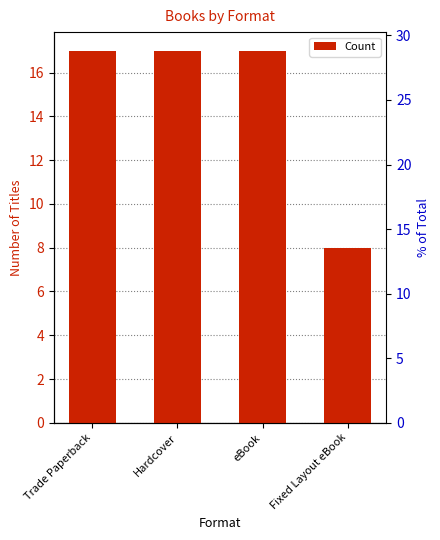

What is the label of the 3rd bar from the right?

Hardcover